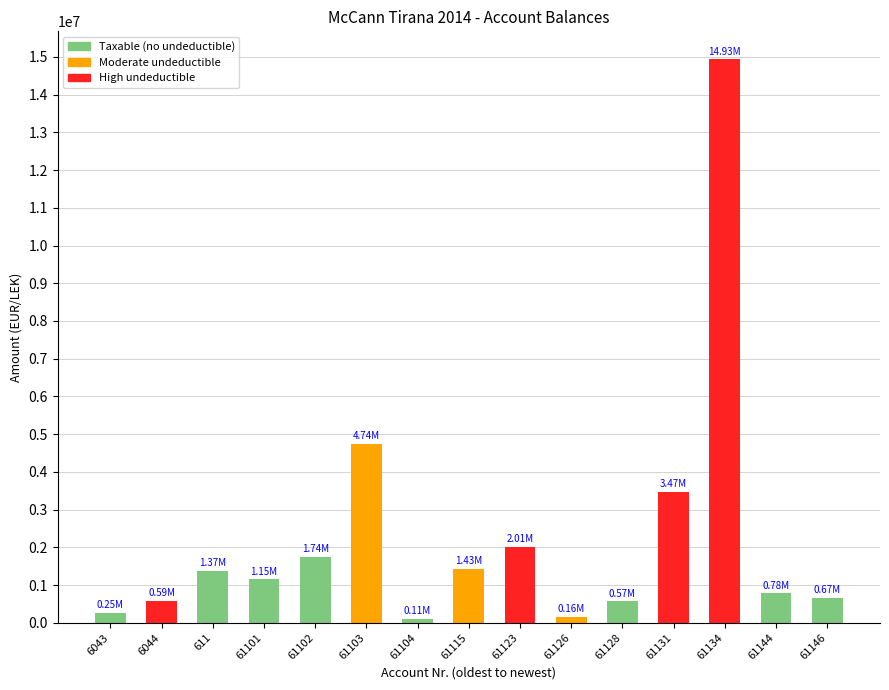

What is the difference between the values at 61115 and 61101?

284959.6